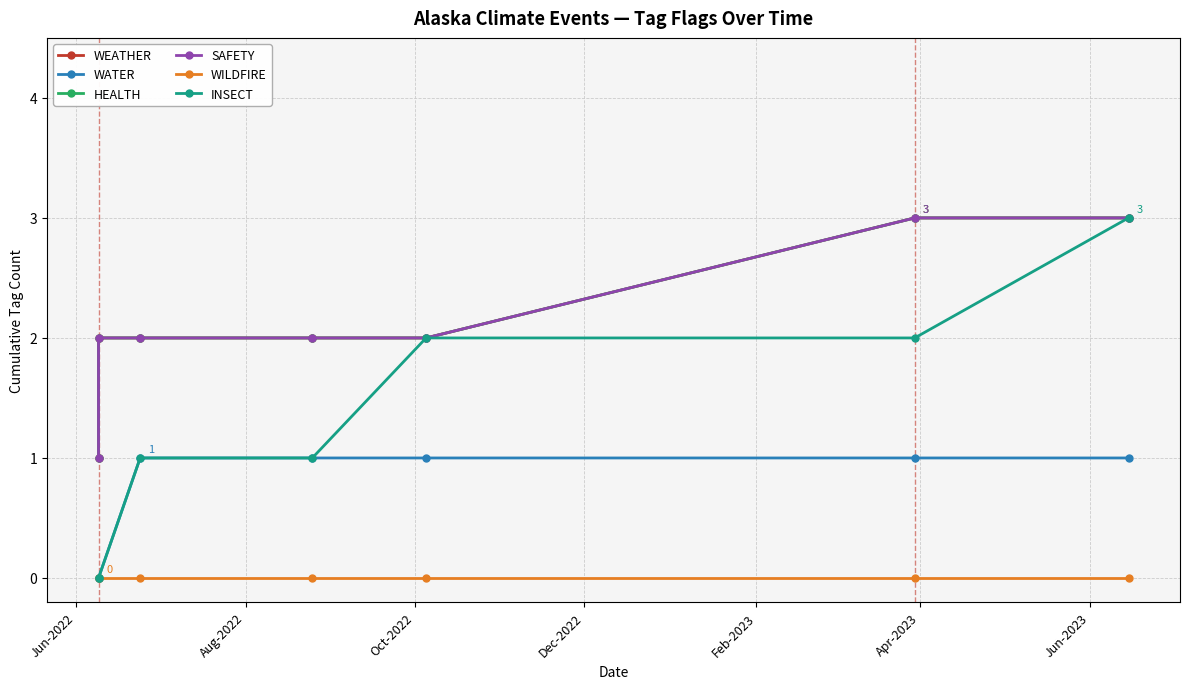

How many data points does each series have?

7